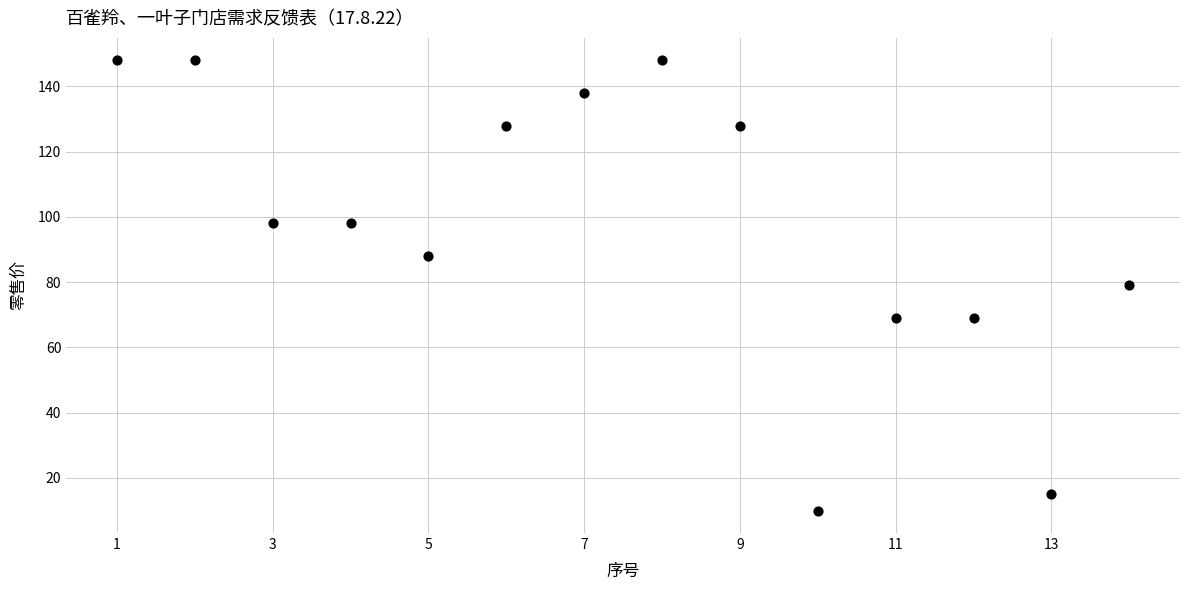

What is the range of X values (max minus min)?

13